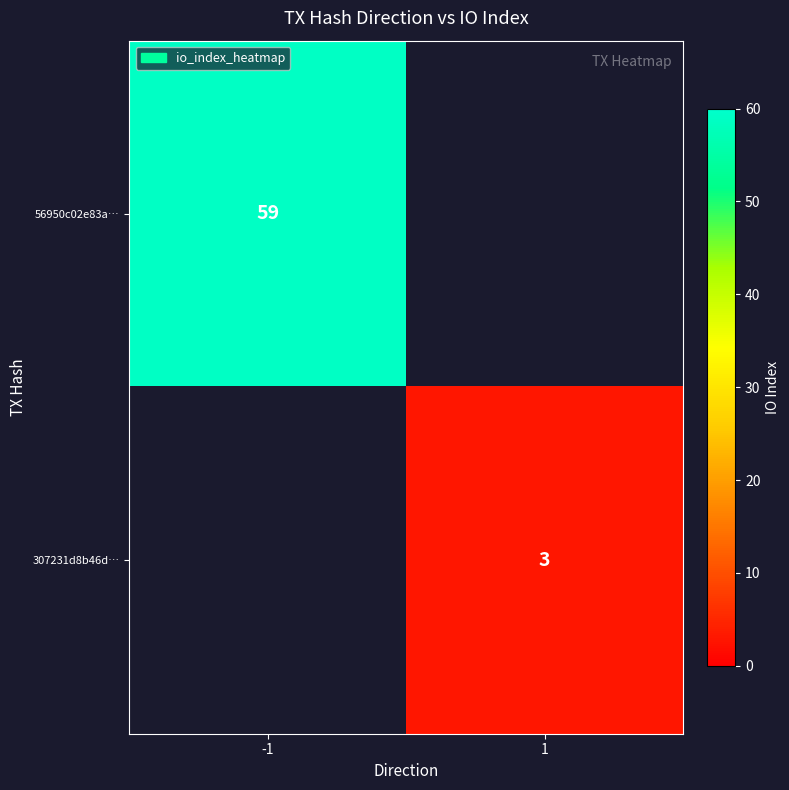

True or false: 307231d8b46d… has a value of 3 at 1.

True